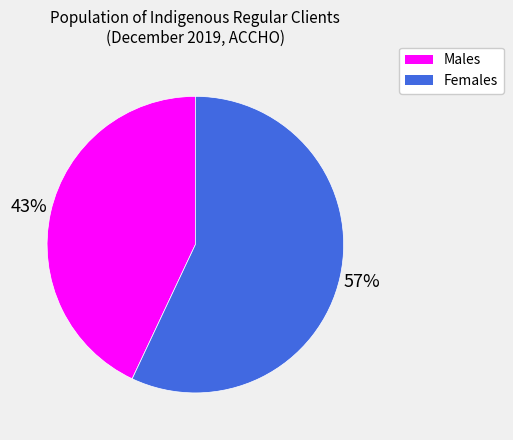

Is Females the majority of the pie?

Yes